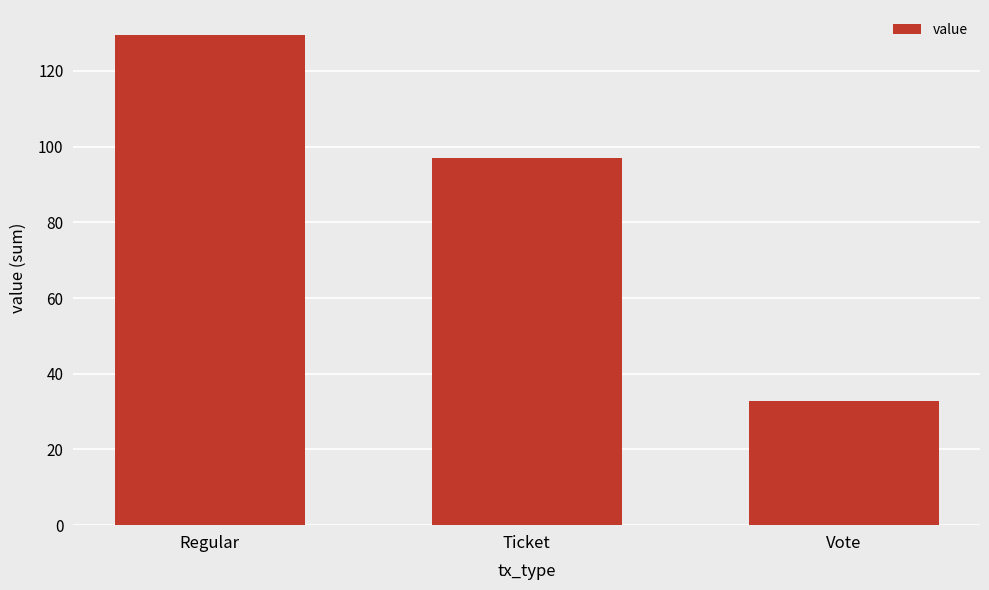

What is the label of the 2nd bar from the right?

Ticket